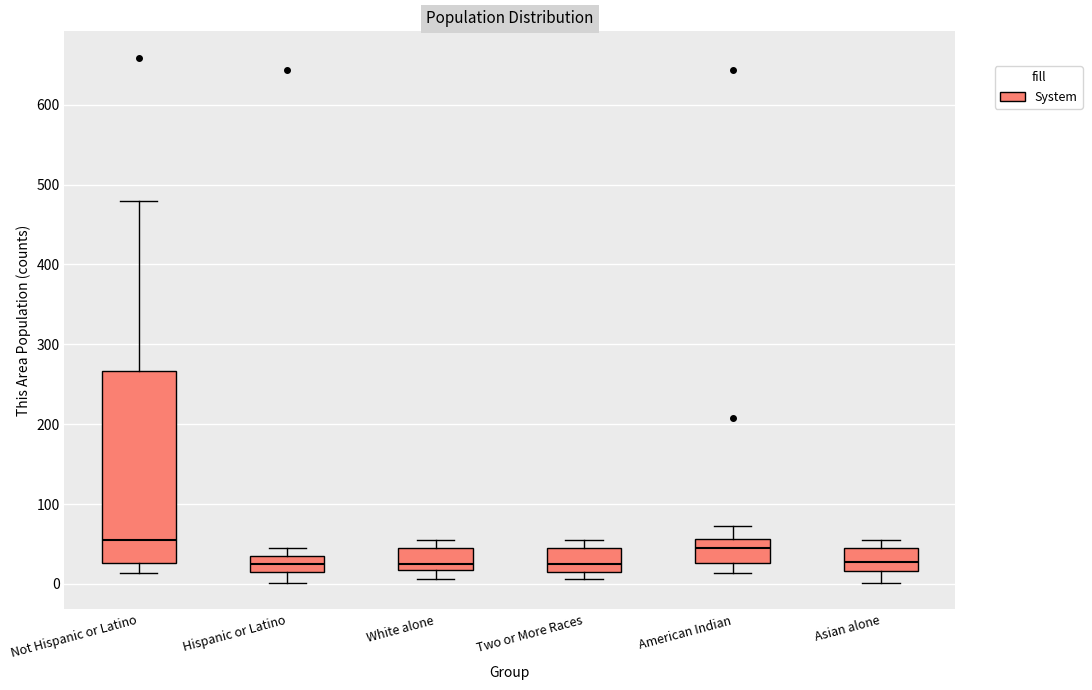

Comparing the boxes themselves (not the whiskers), which one is the tallest?

Not Hispanic or Latino